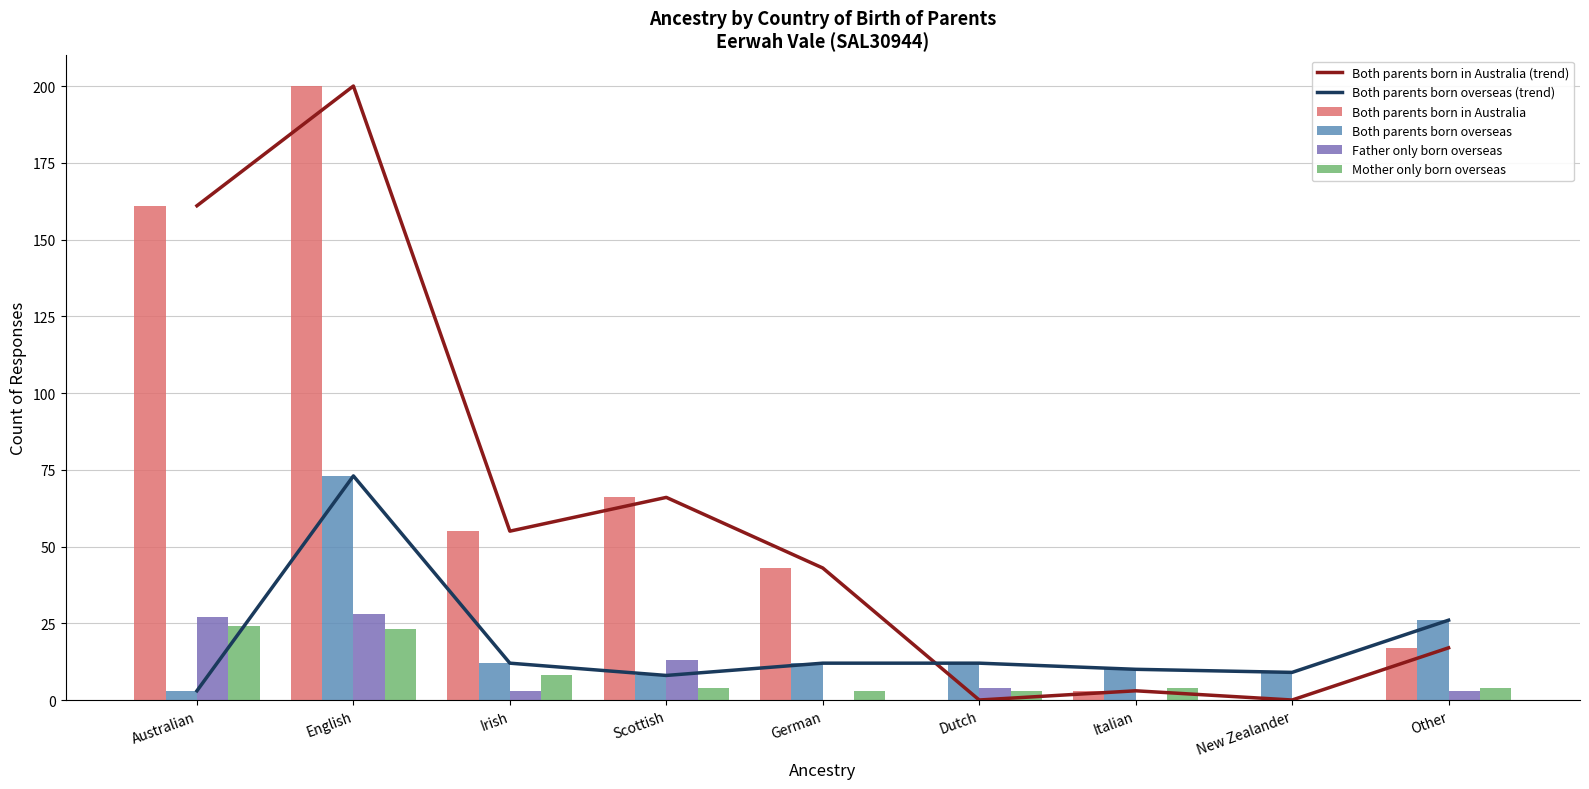

What value does the Both parents born in Australia (trend) series have at Australian?

161